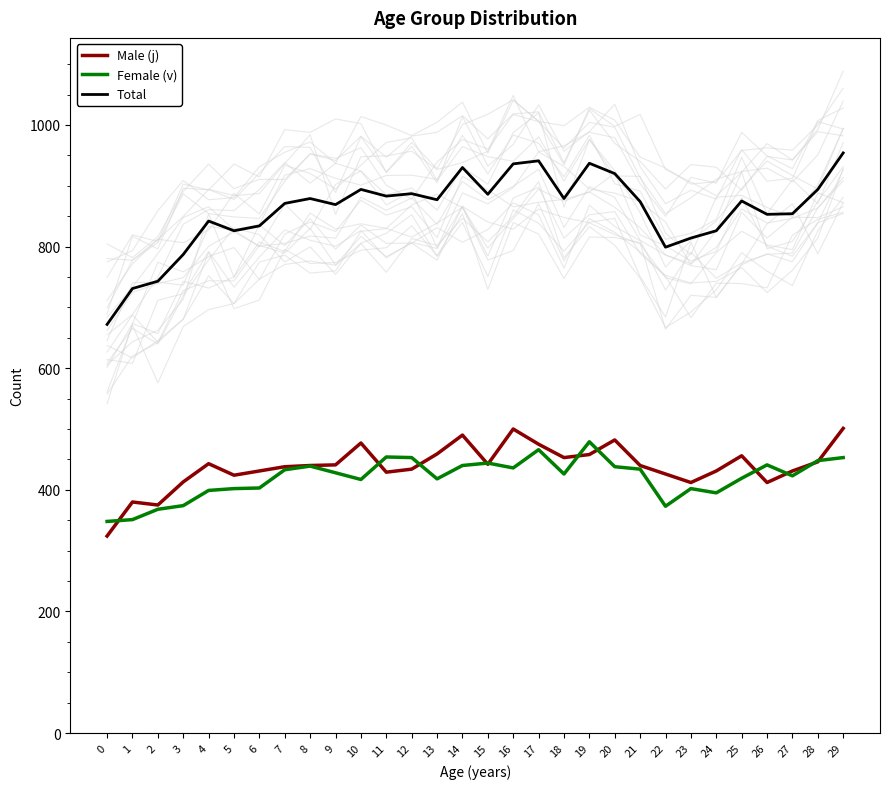

At which category is the sum across all series the highest?

29